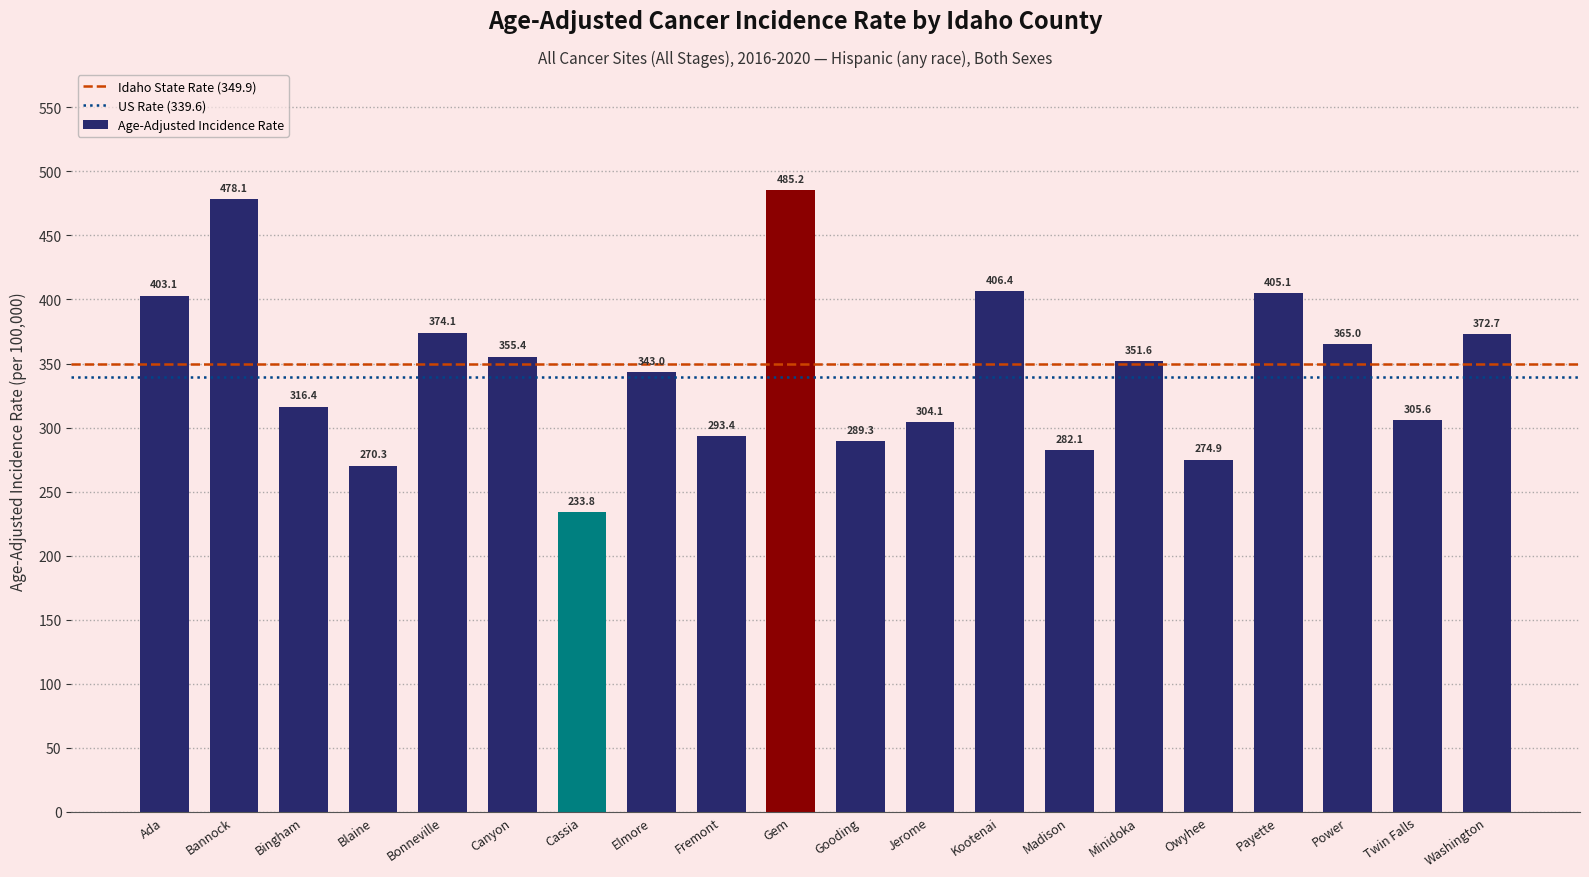

Does the chart contain any negative values?

No